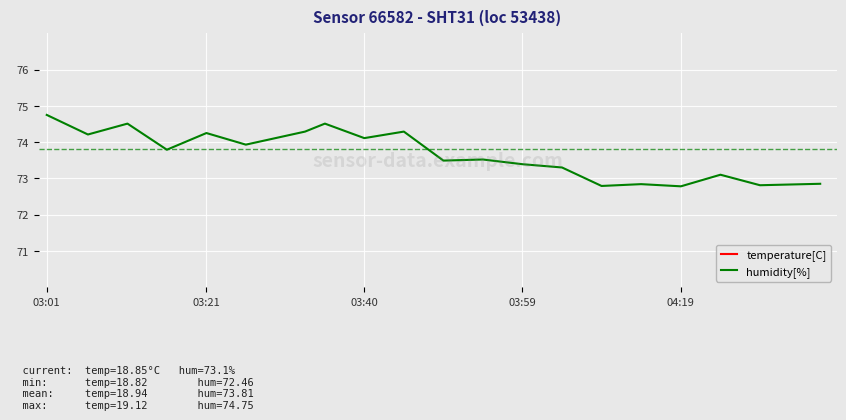

What is the maximum value for humidity[%]?

74.8